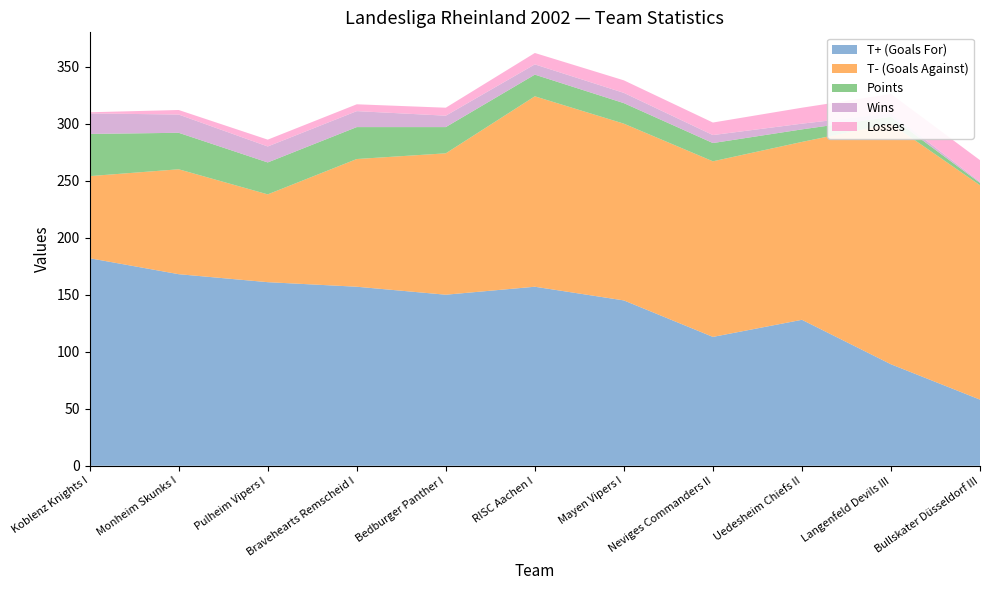

Reading left to right, extract all data points from this chart.

T+ (Goals For): 182	168	161	157	150	157	145	113	128	89	58
T- (Goals Against): 72	92	77	112	124	167	155	154	156	211	188
Points: 37	32	28	28	23	19	18	16	11	6	2
Wins: 18	16	14	14	10	9	9	7	5	3	1
Losses: 1	4	6	6	7	10	11	11	14	17	19